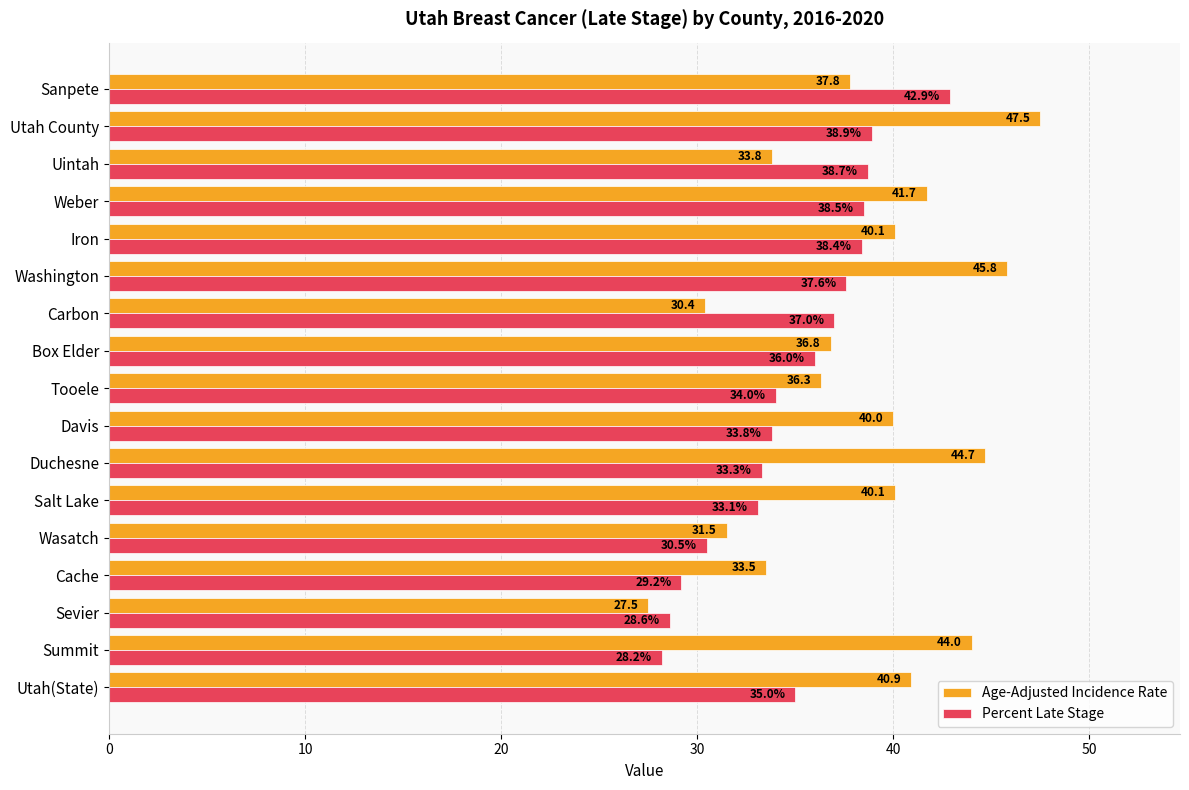

Between Tooele and Weber, which series saw the biggest shift?

Age-Adjusted Incidence Rate